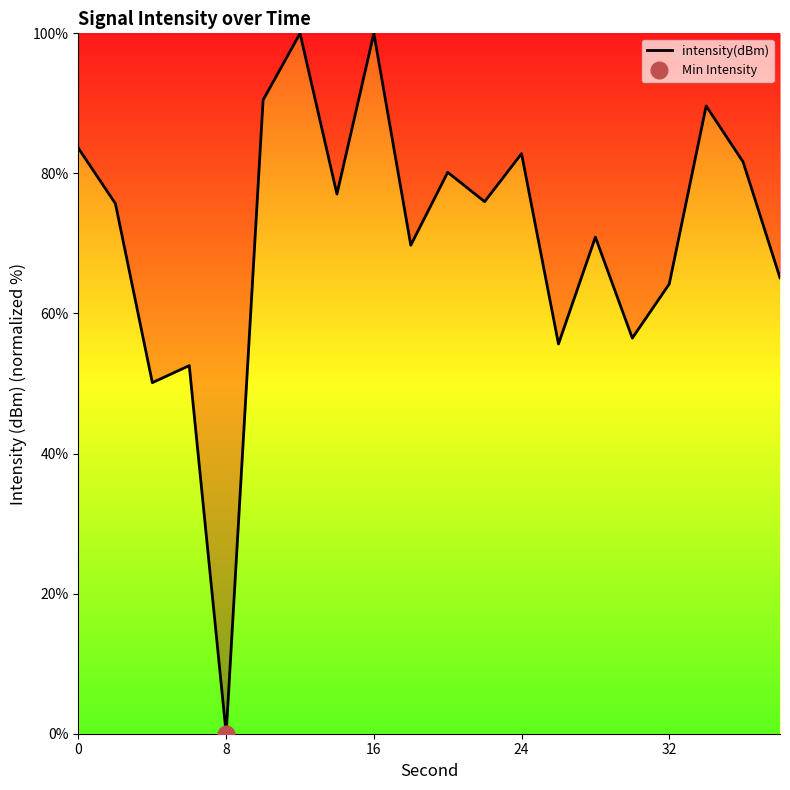

Reading left to right, extract all data points from this chart.

83.6	75.7	50.1	52.6	0.0	90.5	100.0	77.0	100.0	69.8	80.2	76.0	82.8	55.6	70.9	56.5	64.2	89.6	81.6	65.1